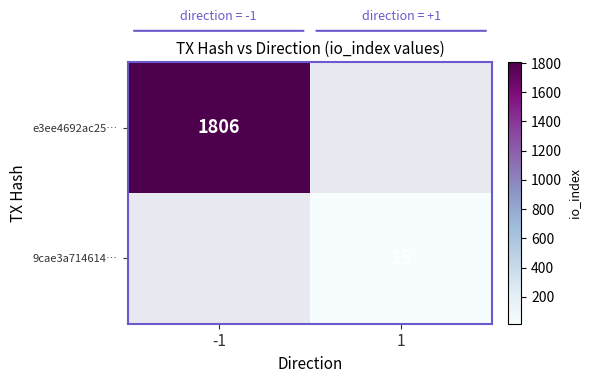

The 9cae3a714614… series shows 15 at 1. True or false?

True